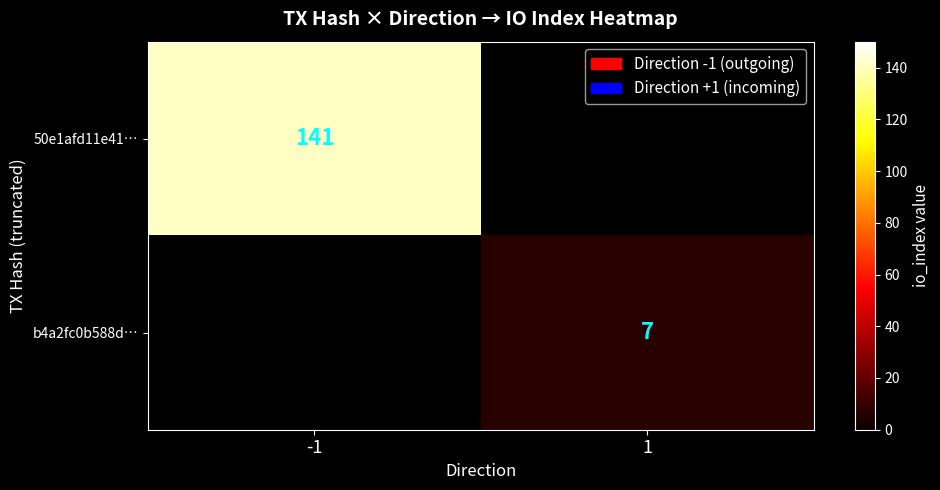

Which label corresponds to the largest value in the chart?

-1